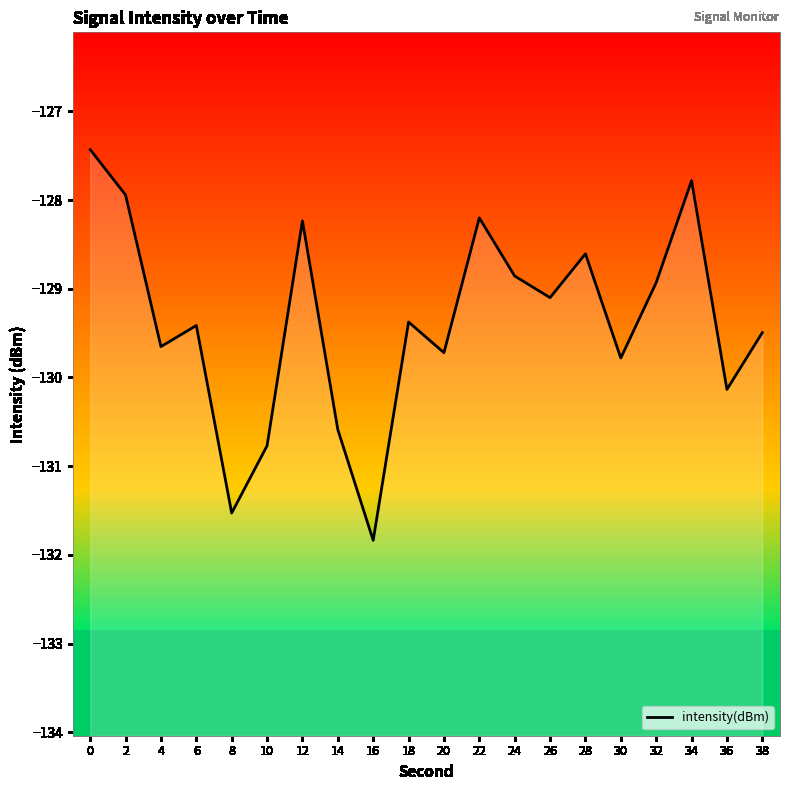

What is the smallest value displayed?

-131.8